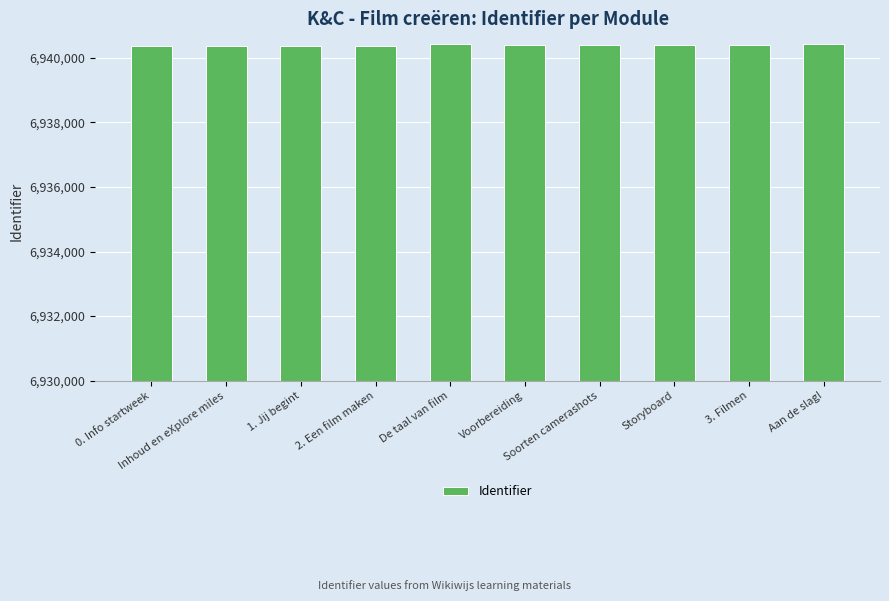

What is the value of the 2nd bar from the left?

6940355